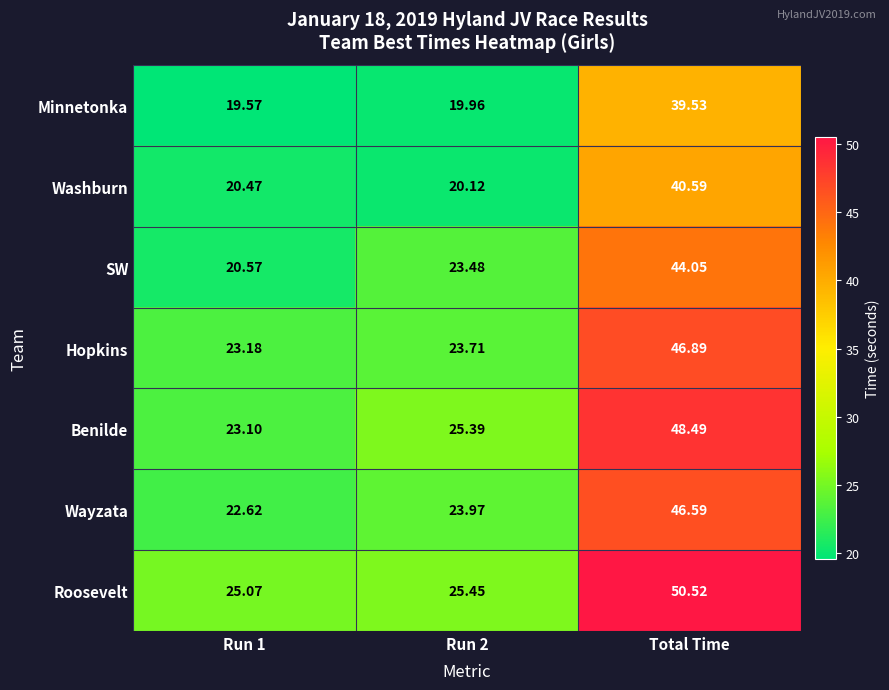

What is the total value across all series at Run 2?

162.1